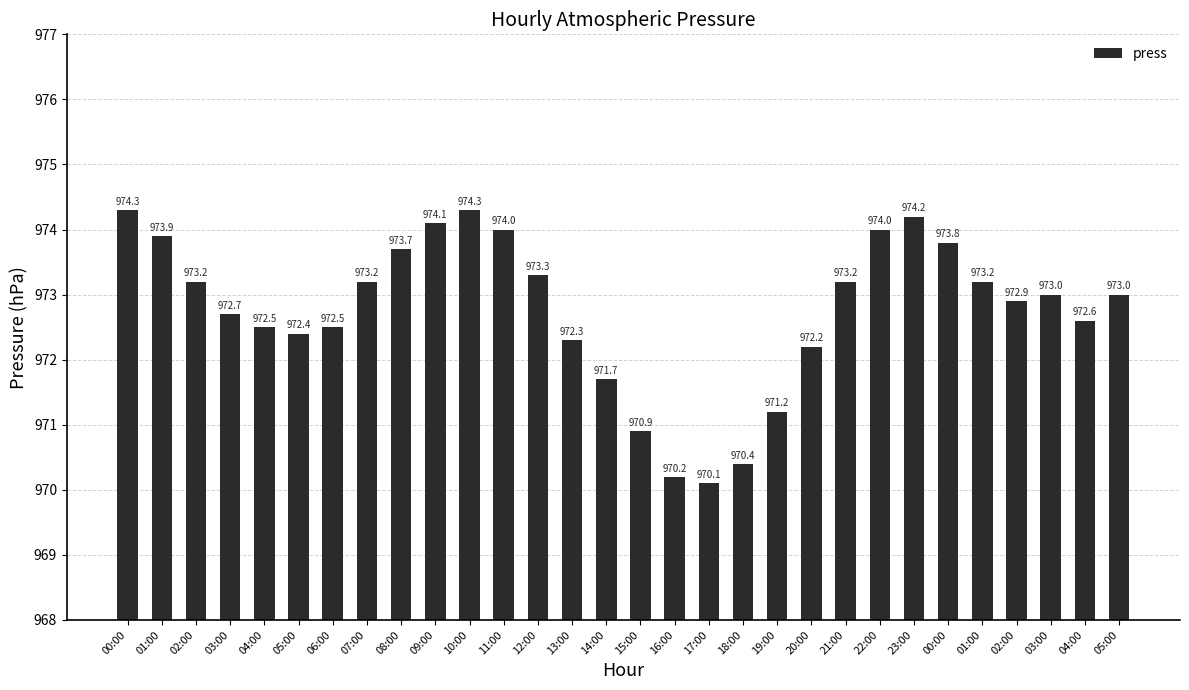

What is the difference between the maximum and second lowest values?

4.1